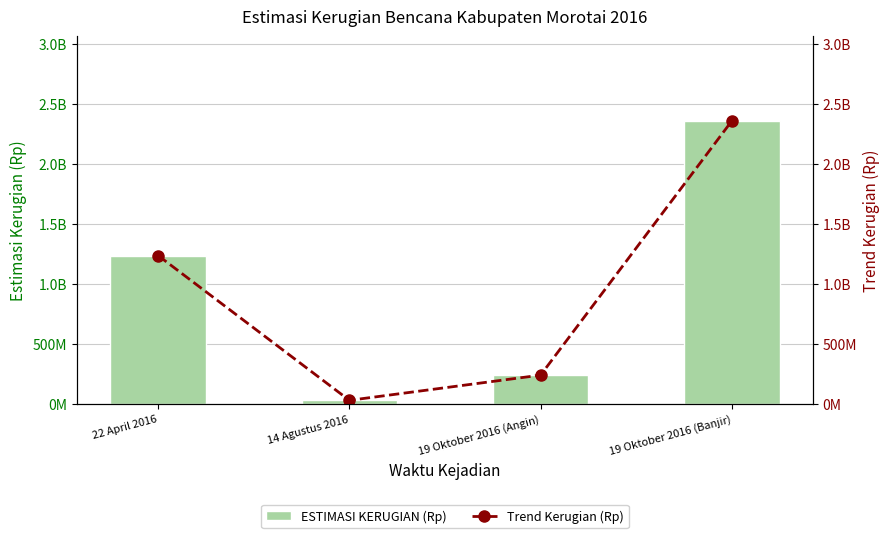

Reading left to right, what are all the values shown in this chart?

ESTIMASI KERUGIAN (Rp): 1235000000	30000000	240000000	2356000000
Trend Kerugian (Rp): 1235000000	30000000	240000000	2356000000